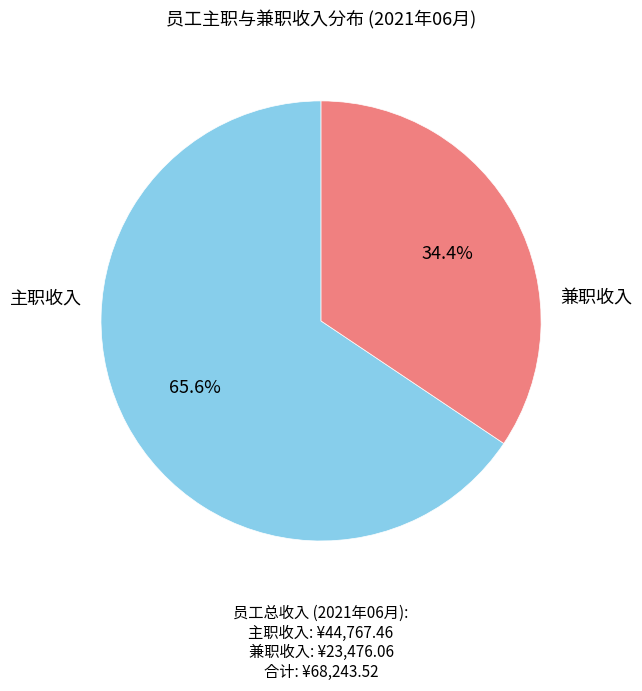

Rank the categories by value from highest to lowest.

主职收入, 兼职收入